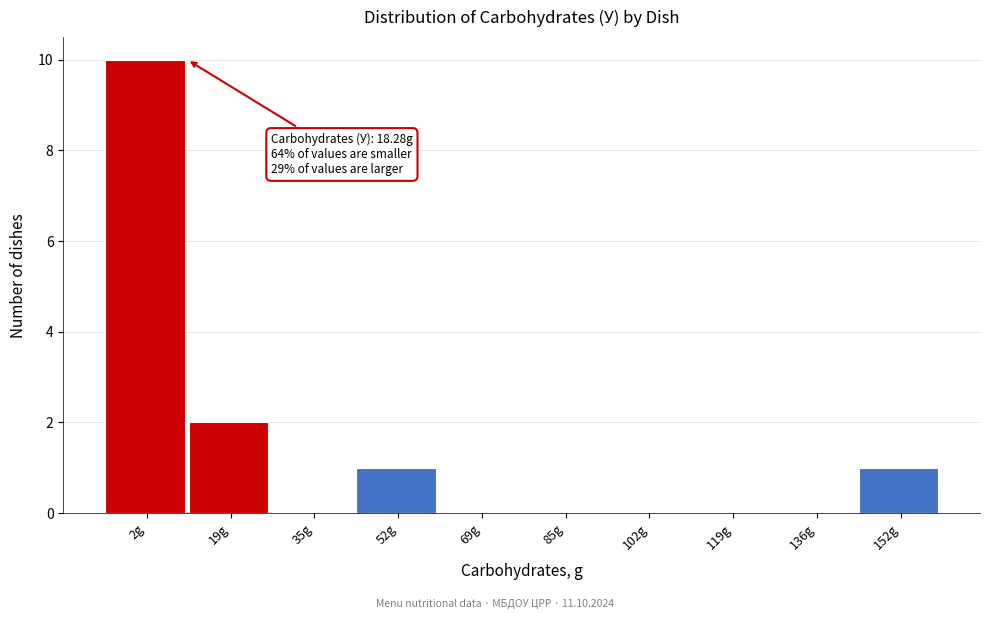

Reading left to right, extract all data points from this chart.

2g=10	19g=2	35g=0	52g=1	69g=0	85g=0	102g=0	119g=0	136g=0	152g=1